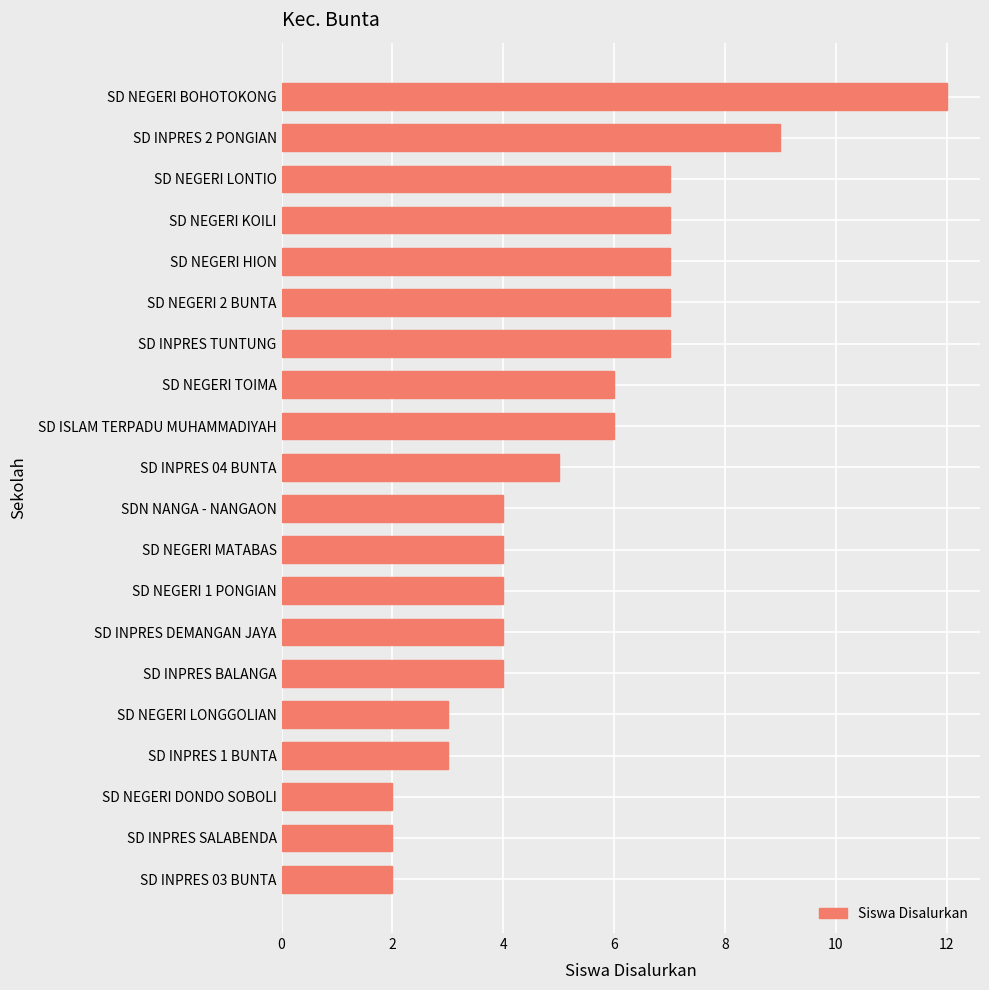

True or false: the data shows 5 at SD INPRES 04 BUNTA.

True